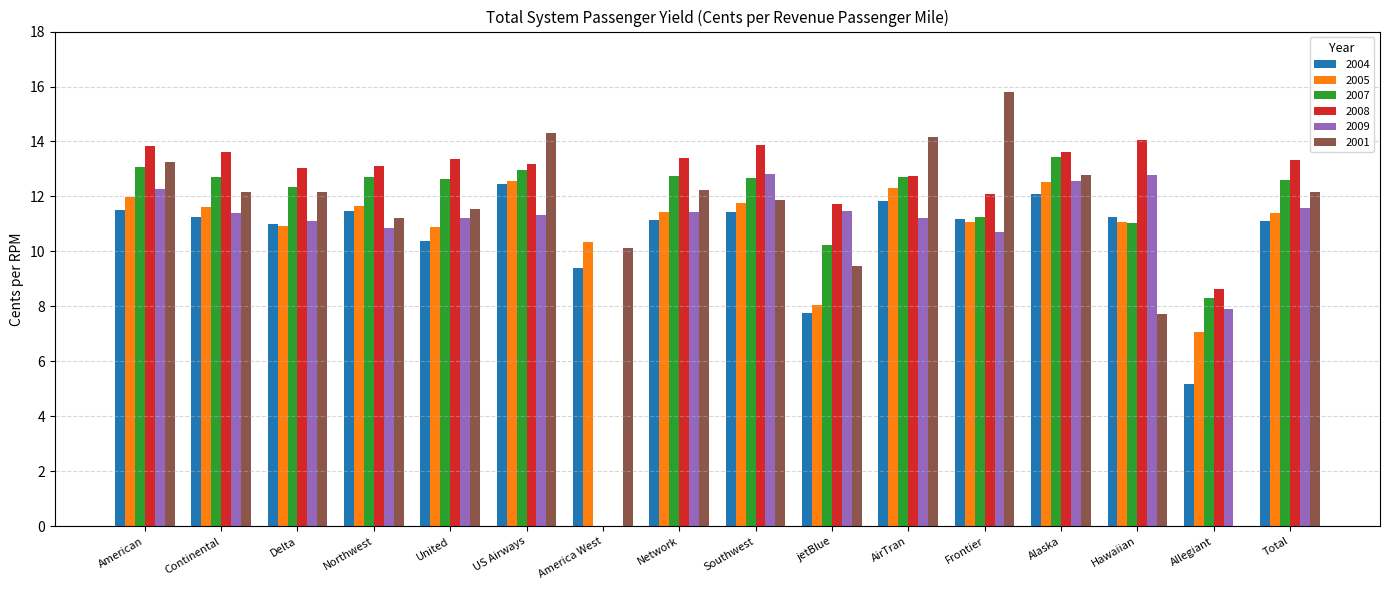

At which label does 2001 reach its peak?

Frontier